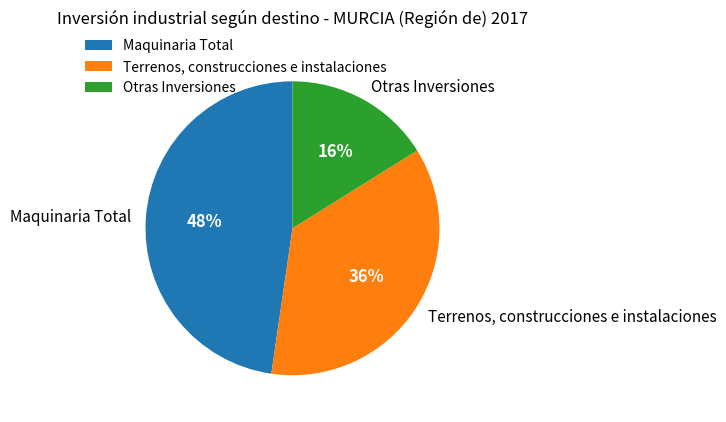

What is the smallest slice in the pie chart?

Otras Inversiones